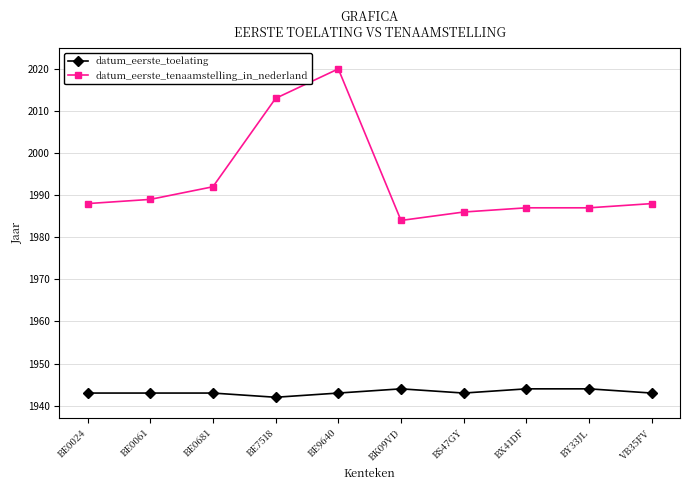

List the series in order of their peak value, highest first.

datum_eerste_tenaamstelling_in_nederland, datum_eerste_toelating